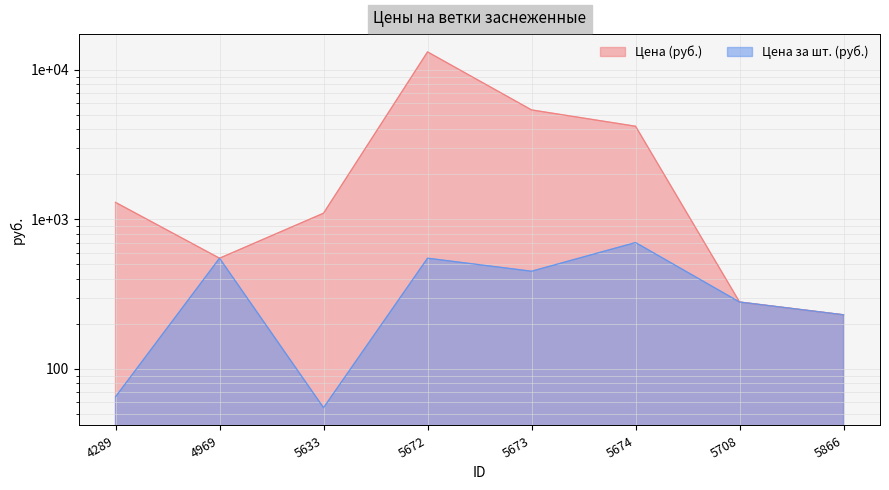

What is the minimum value shown in the chart?

55